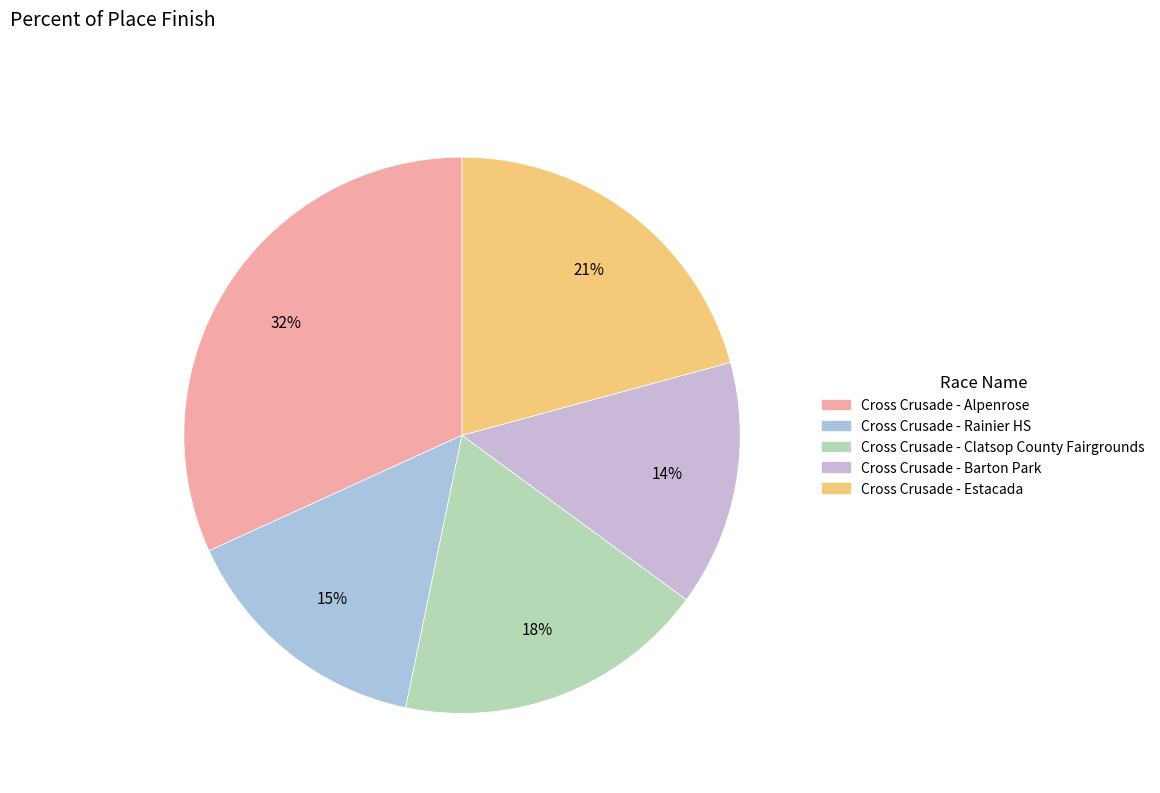

Is it true that Cross Crusade - Barton Park is 7% of the pie?

False